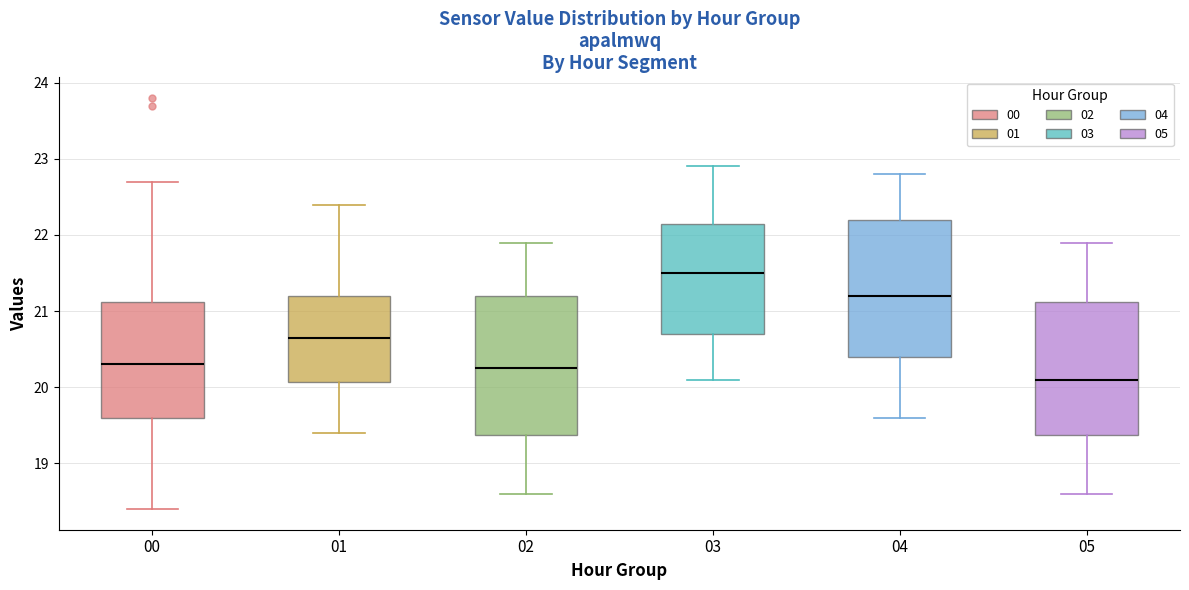

Where is the upper edge of the box at x = 04 on the y-axis? The values are not printed on the chart, so give them approximately, as read against the axis.

22.2